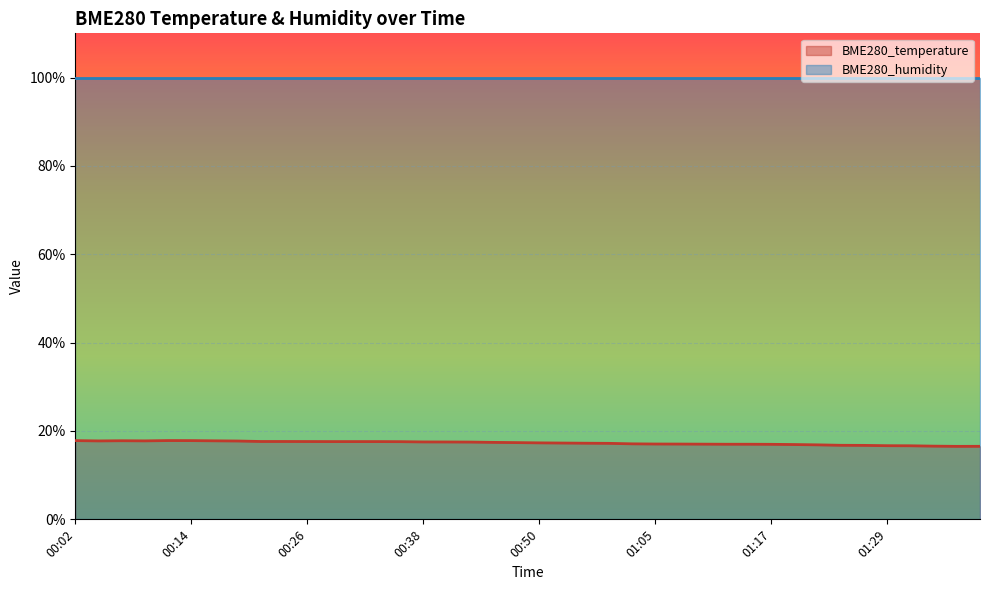

What is the minimum value shown in the chart?

16.5